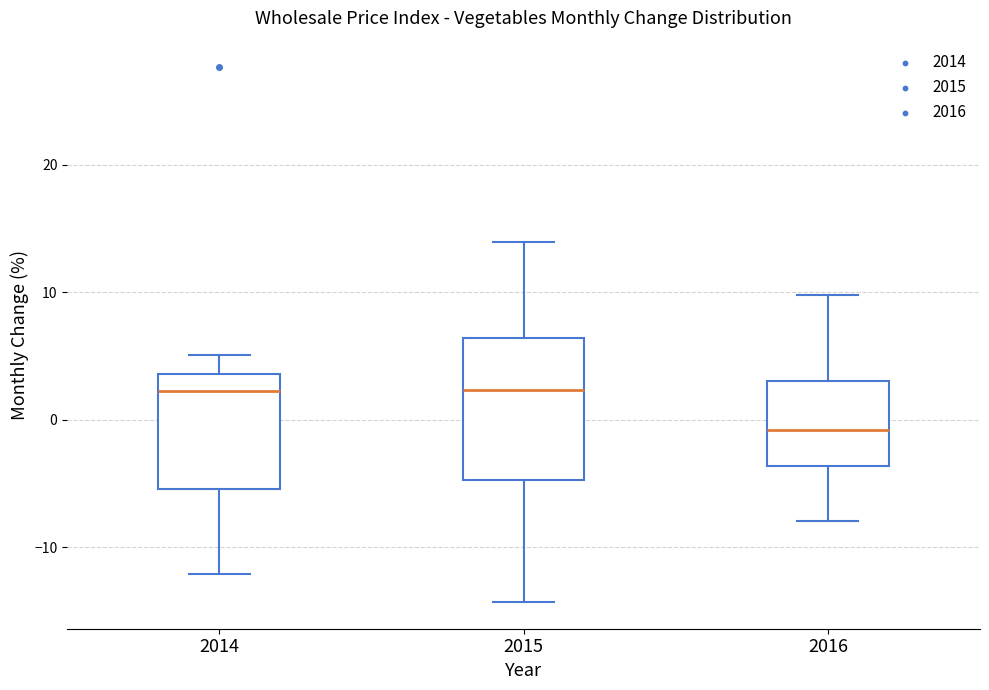

Reading left to right, read every box against the y-axis: the position of its median line, the range the box covers, and the ends of its whiskers. The values are not printed on the chart, so give them approximately, as read against the axis.

2014: median 2, box -5 to 4, whiskers -12 to 5
2015: median 2, box -5 to 6, whiskers -14 to 14
2016: median -1, box -4 to 3, whiskers -8 to 10